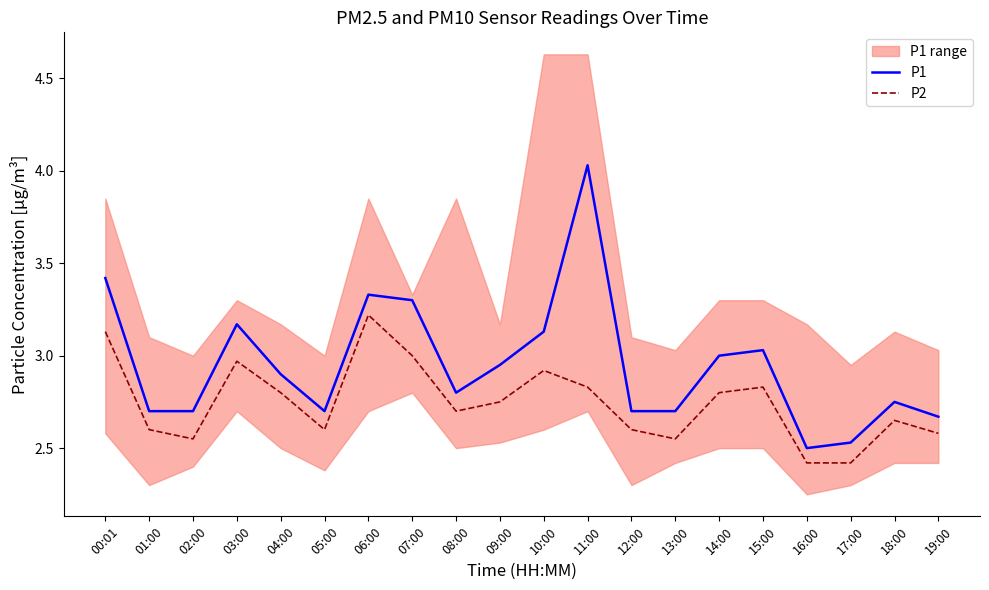

The value of P1 at 13:00 is 2.7. True or false?

True